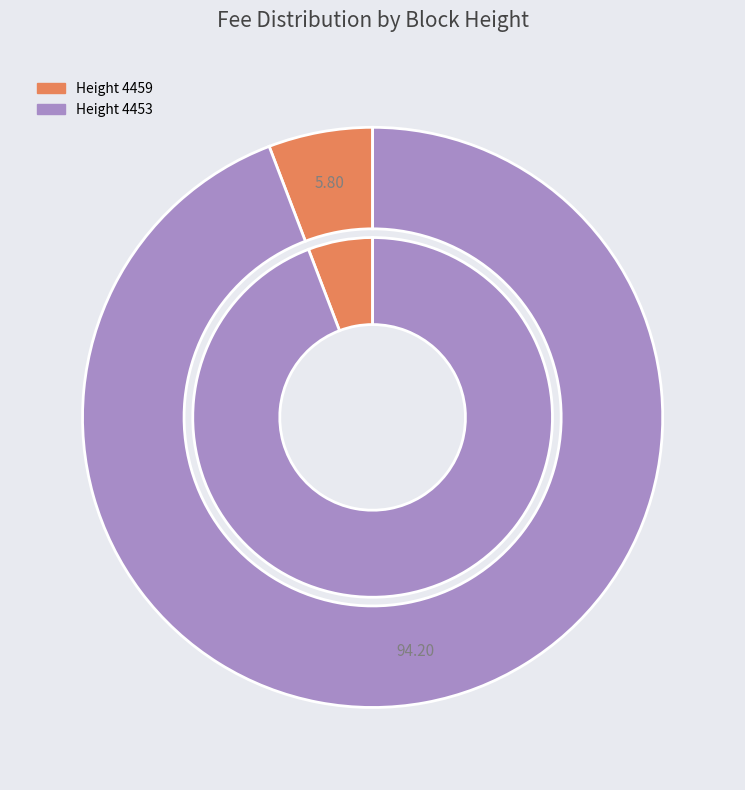

To the nearest percent, what percentage of the pie is 4459?

6%